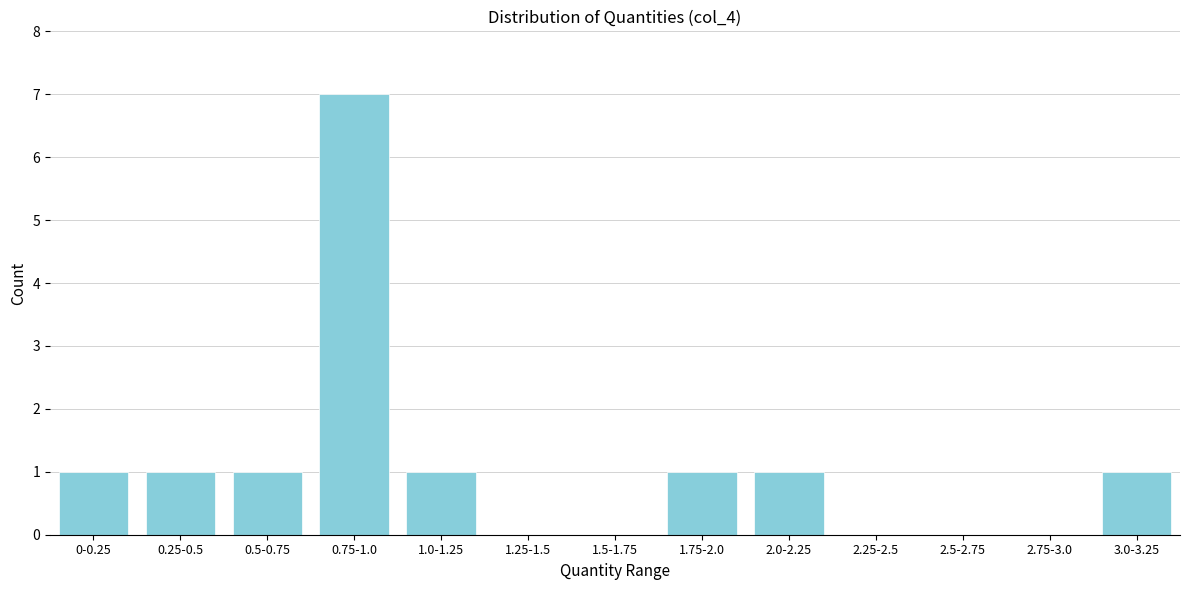

Reading right to left, transcribe all the data shown in this chart.

3.0-3.25=1	2.75-3.0=0	2.5-2.75=0	2.25-2.5=0	2.0-2.25=1	1.75-2.0=1	1.5-1.75=0	1.25-1.5=0	1.0-1.25=1	0.75-1.0=7	0.5-0.75=1	0.25-0.5=1	0-0.25=1